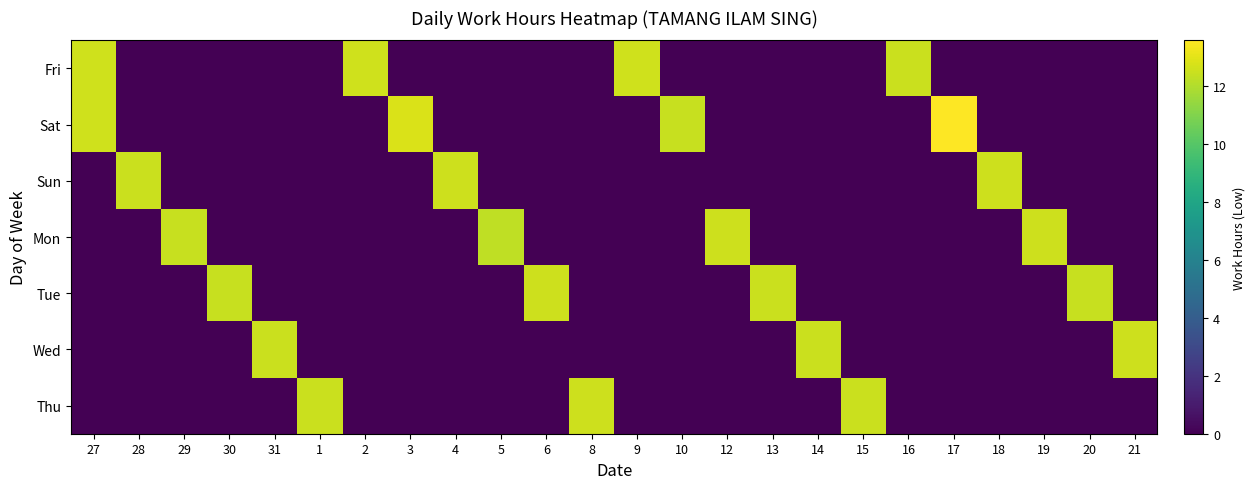

At which category does the chart reach its peak across all series?

17